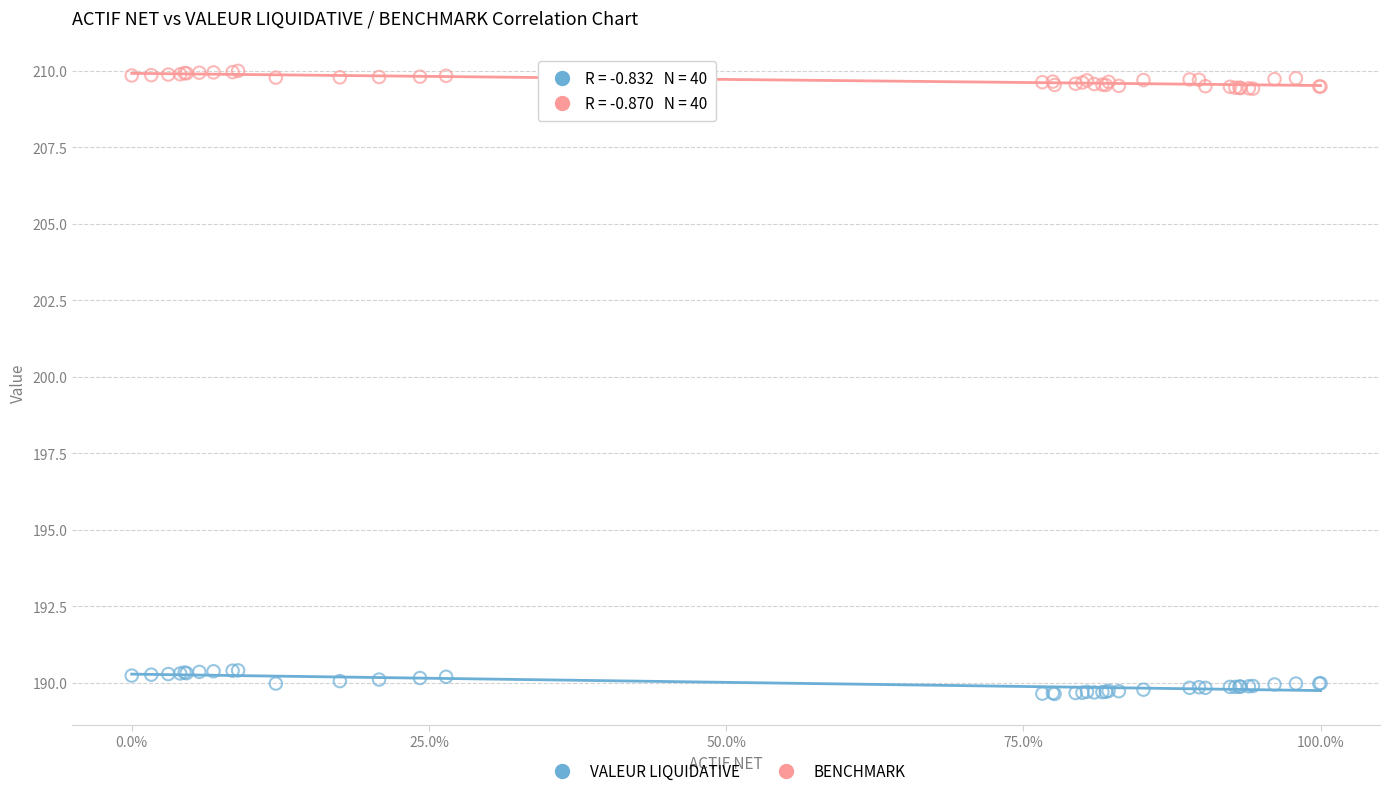

Which series contains the lowest Y value?

VALEUR LIQUIDATIVE